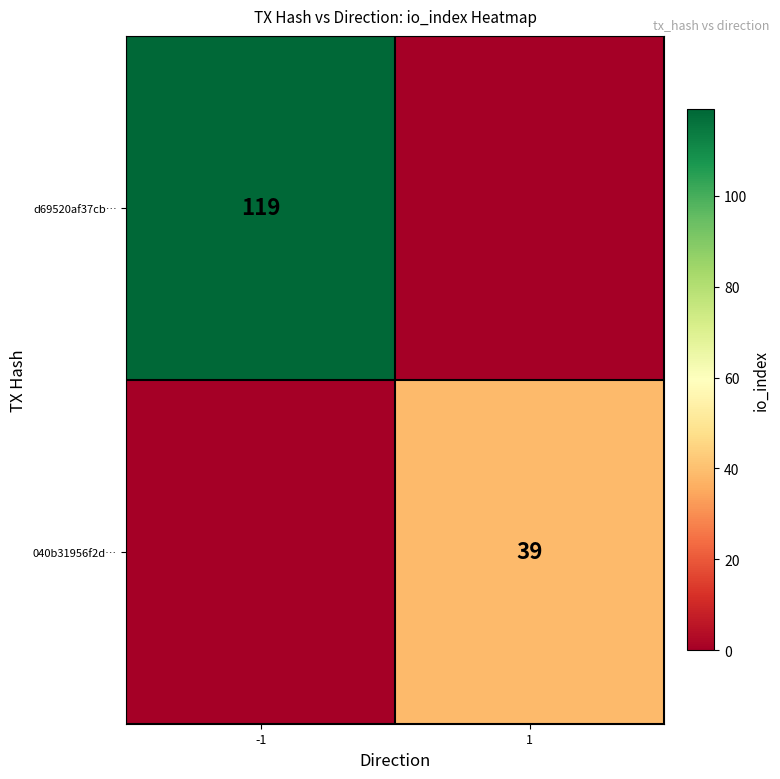

At which category is the sum across all series the highest?

-1